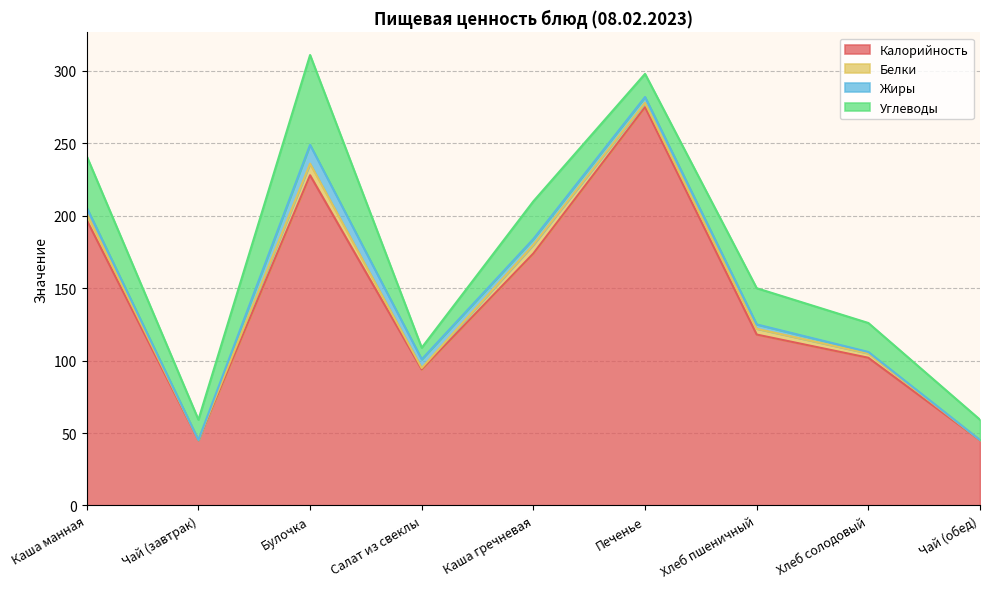

Does the chart have visible grid lines?

Yes